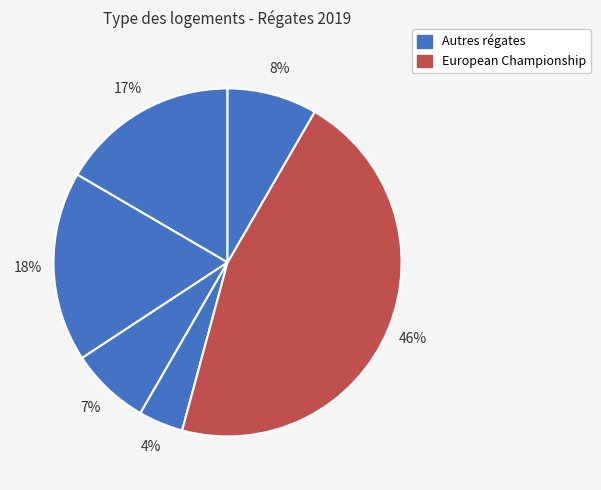

Count the number of slices in the pie.

6